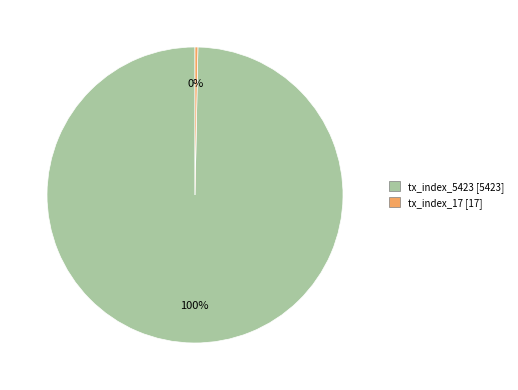

Which category has the biggest portion of the pie?

tx_index_5423